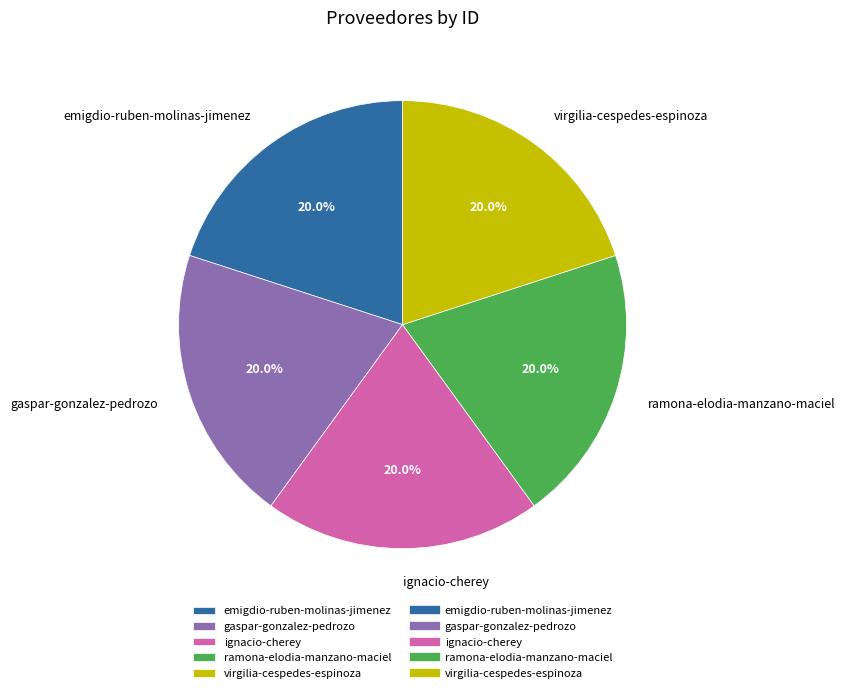

Is the sum of ramona-elodia-manzano-maciel and gaspar-gonzalez-pedrozo greater than half?

No